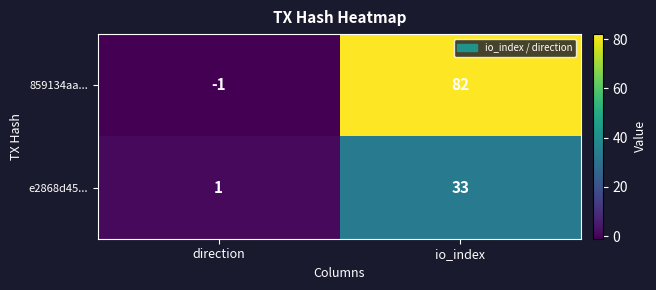

What is the difference between the maximum and minimum values in the e2868d45... series?

32